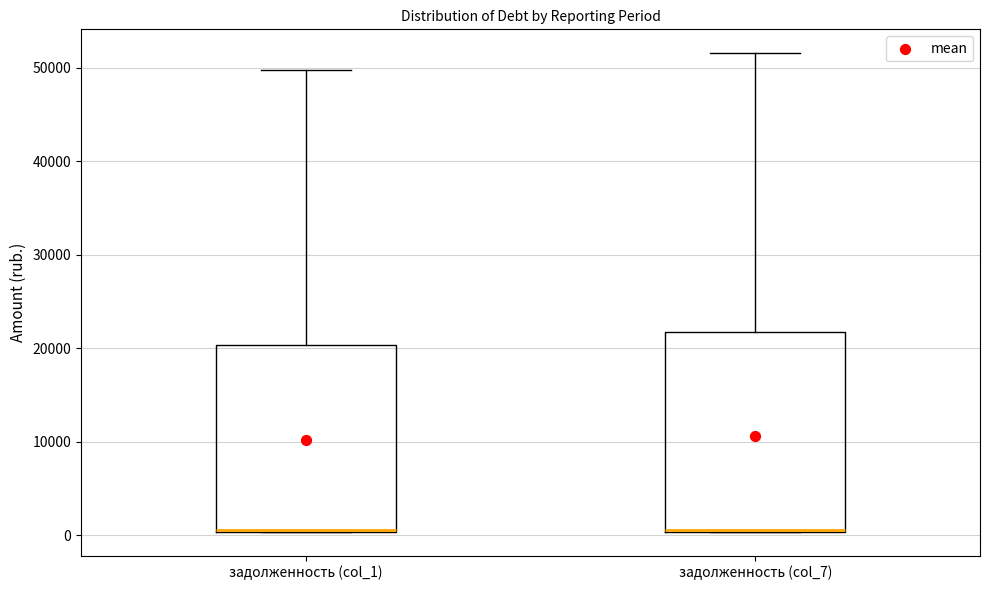

Reading left to right, read every box against the y-axis: the position of its median line, the range the box covers, and the ends of its whiskers. The values are not printed on the chart, so give them approximately, as read against the axis.

задолженность (col_1): median 1000 (drawn on the box's lower edge), box 0 to 20000, whiskers 0 to 50000
задолженность (col_7): median 1000 (drawn on the box's lower edge), box 0 to 22000, whiskers 0 to 52000